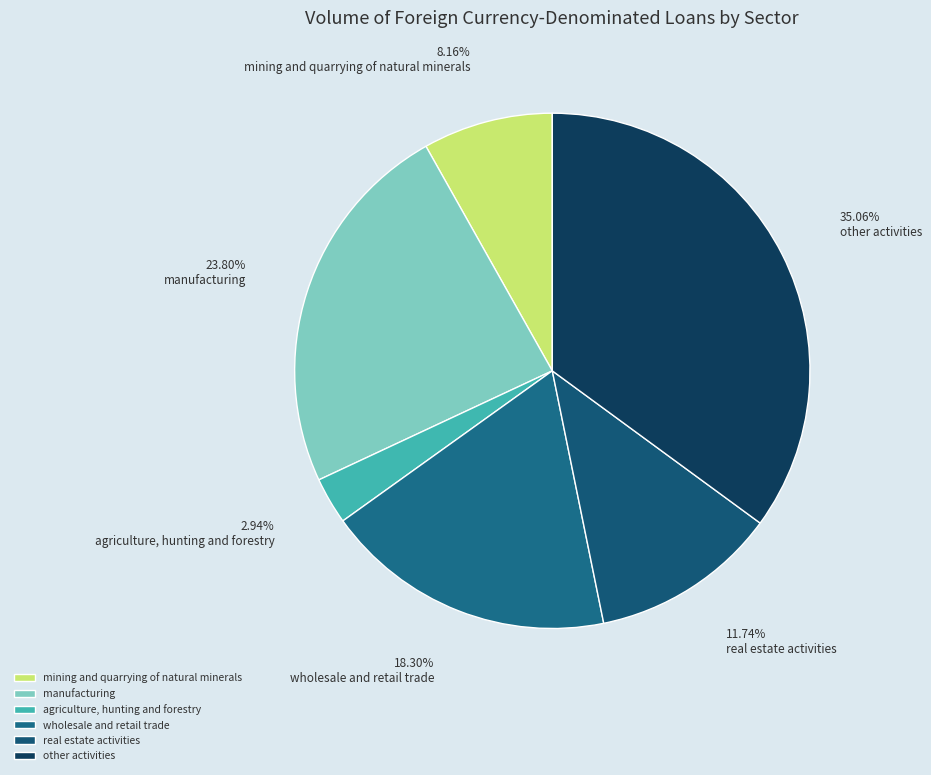

How many slices are in this pie chart?

6